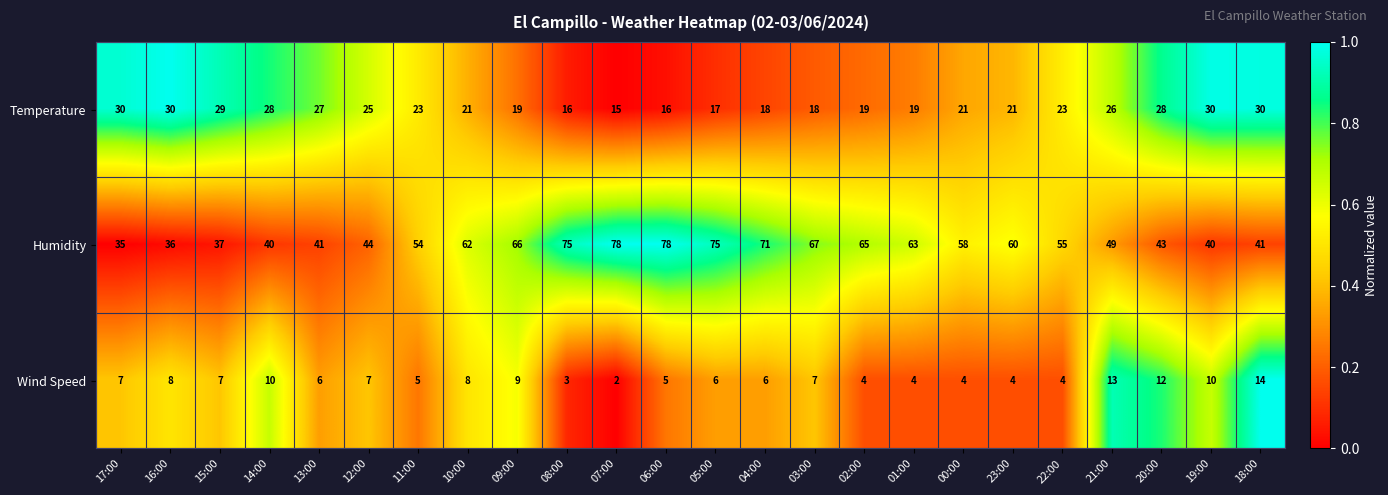

What is the maximum value for Humidity?

78